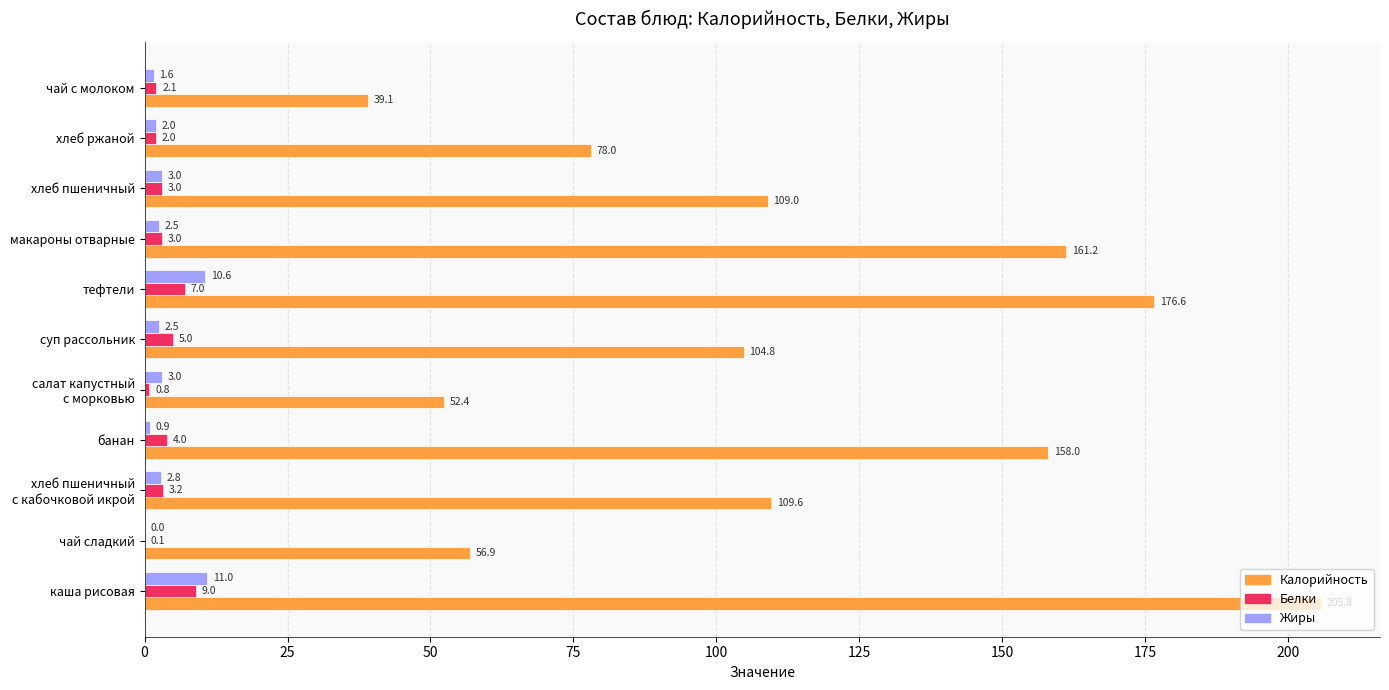

What is the sum of all Калорийность values?

1251.4